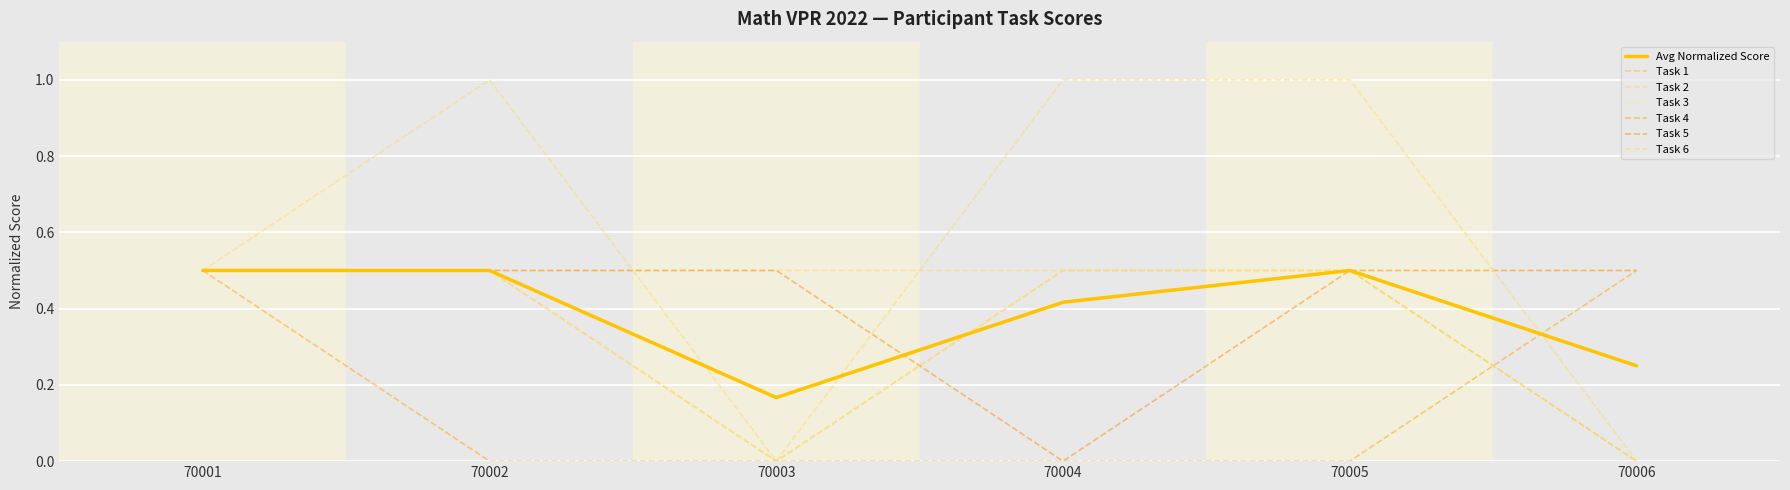

Is this an area chart (filled region under the line)?

No